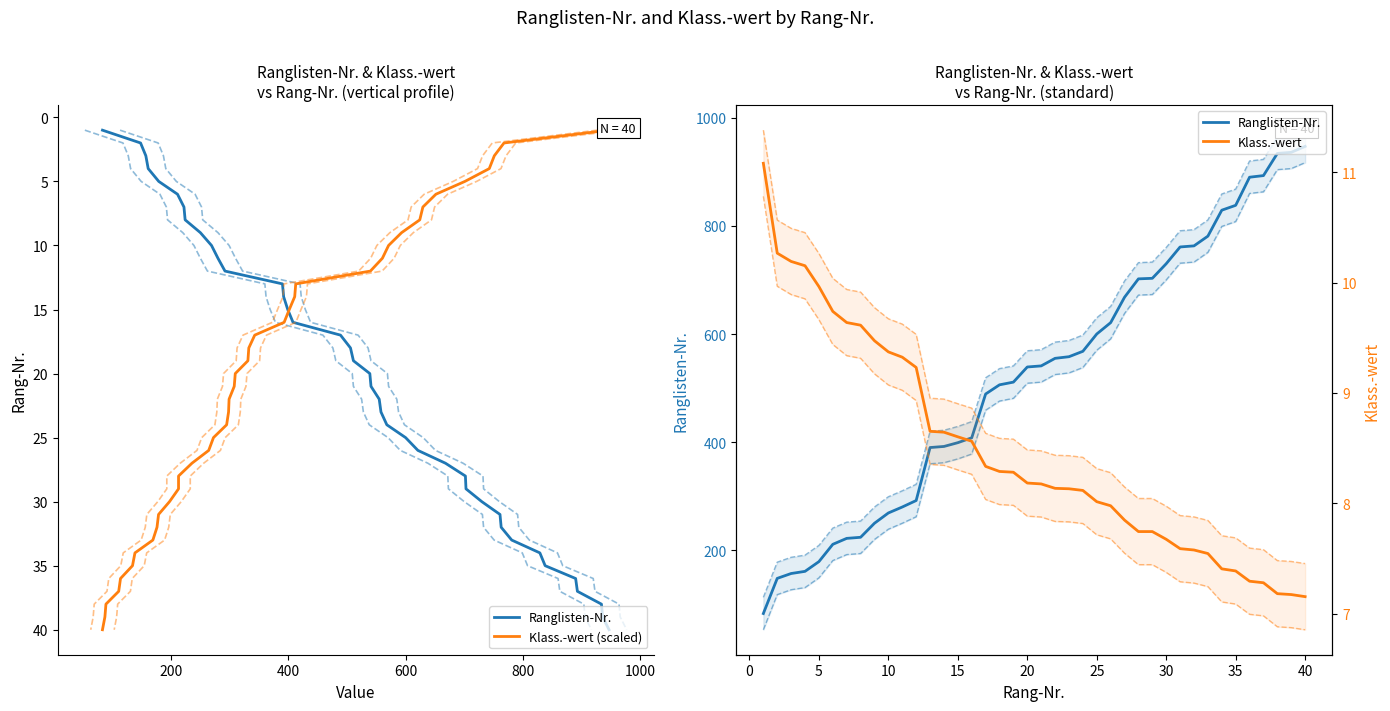

Does the chart display data point markers on the line(s)?

No